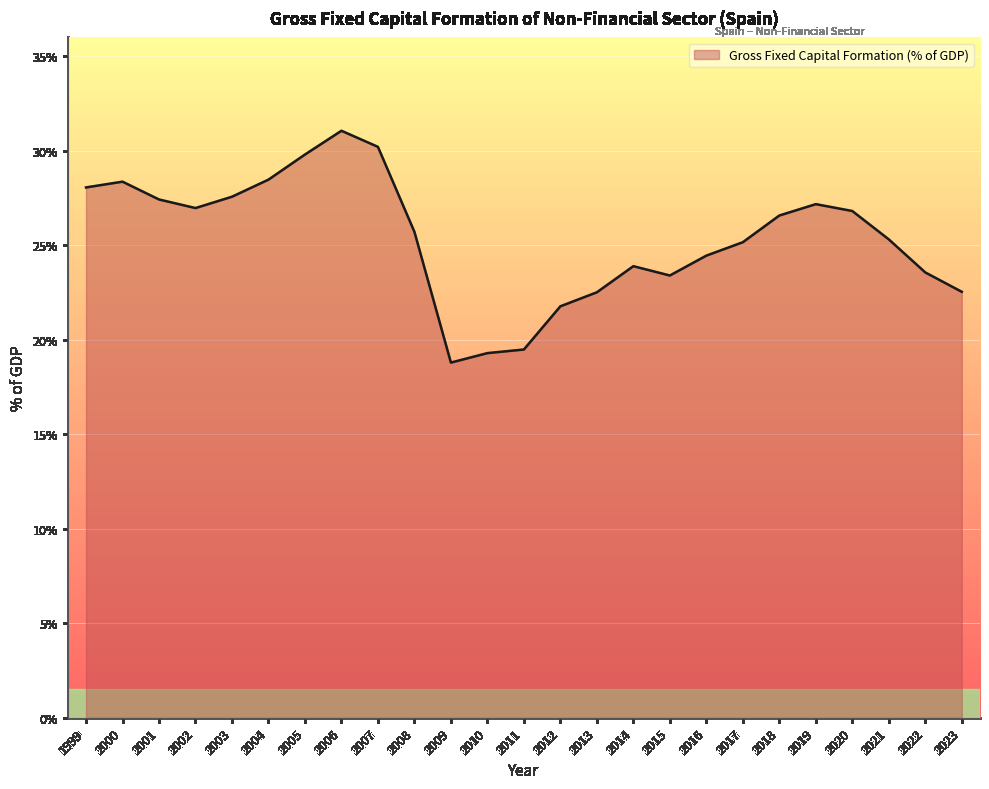

What is the approximate value at 2002?

27.0